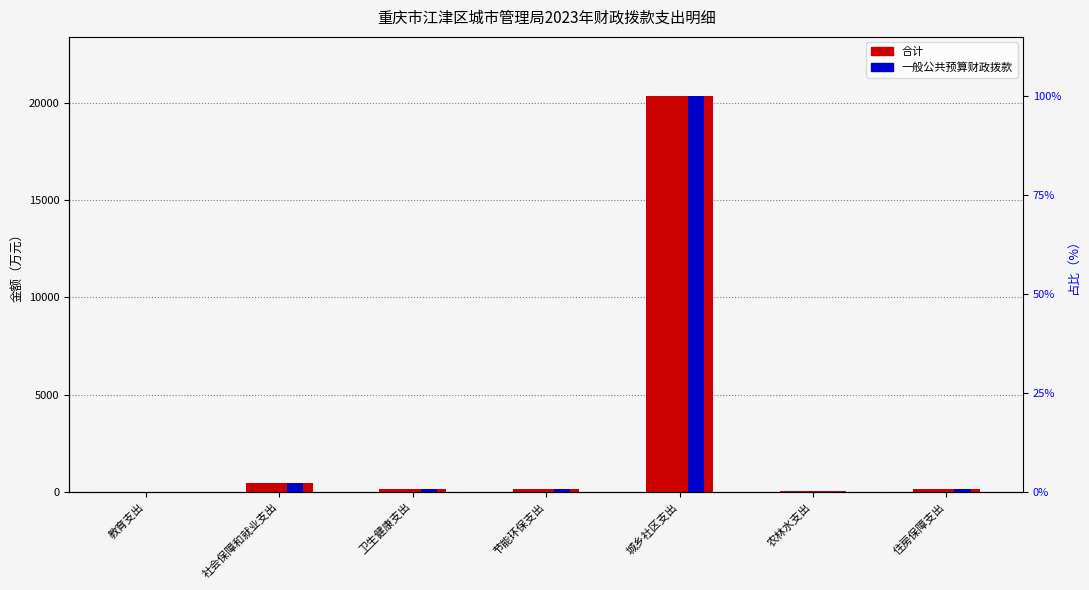

Is it true that 合计 equals 265.8 at 节能环保支出?

False